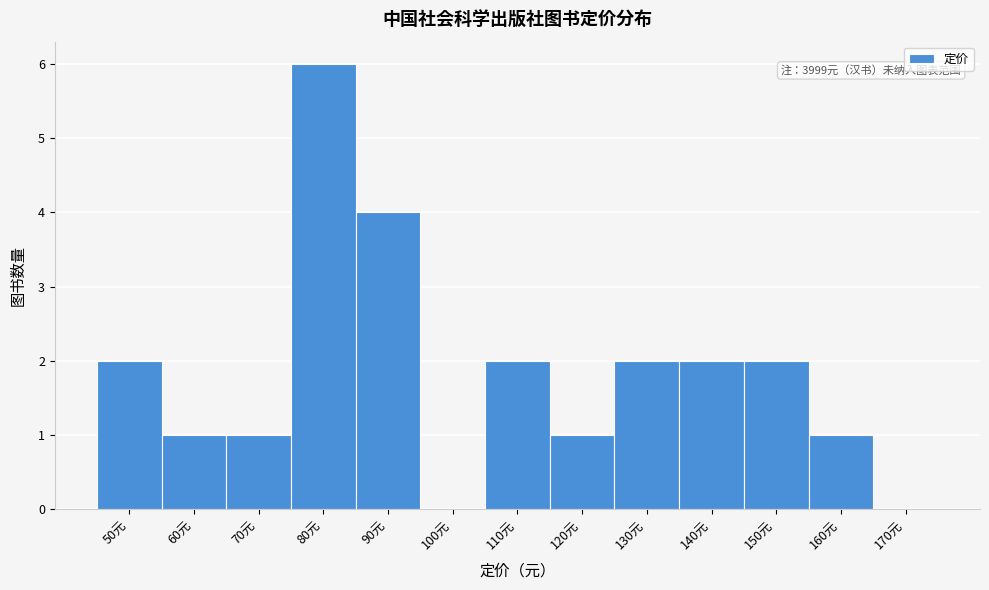

Reading right to left, list all the values displayed in this chart.

170元=0	160元=1	150元=2	140元=2	130元=2	120元=1	110元=2	100元=0	90元=4	80元=6	70元=1	60元=1	50元=2